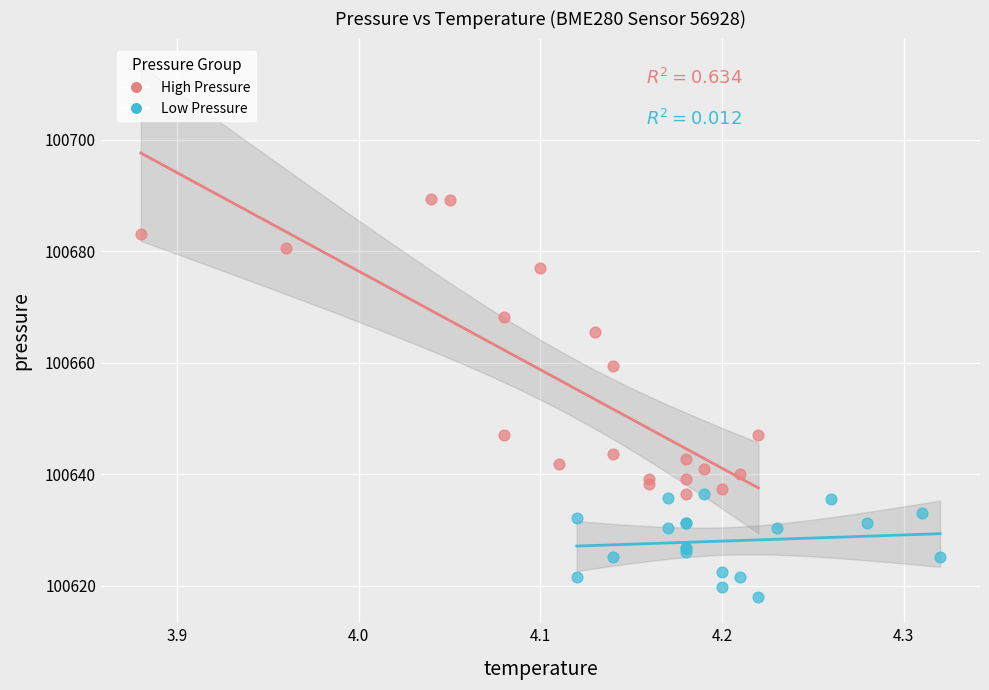

Which series has the largest Y range (max minus min)?

High Pressure